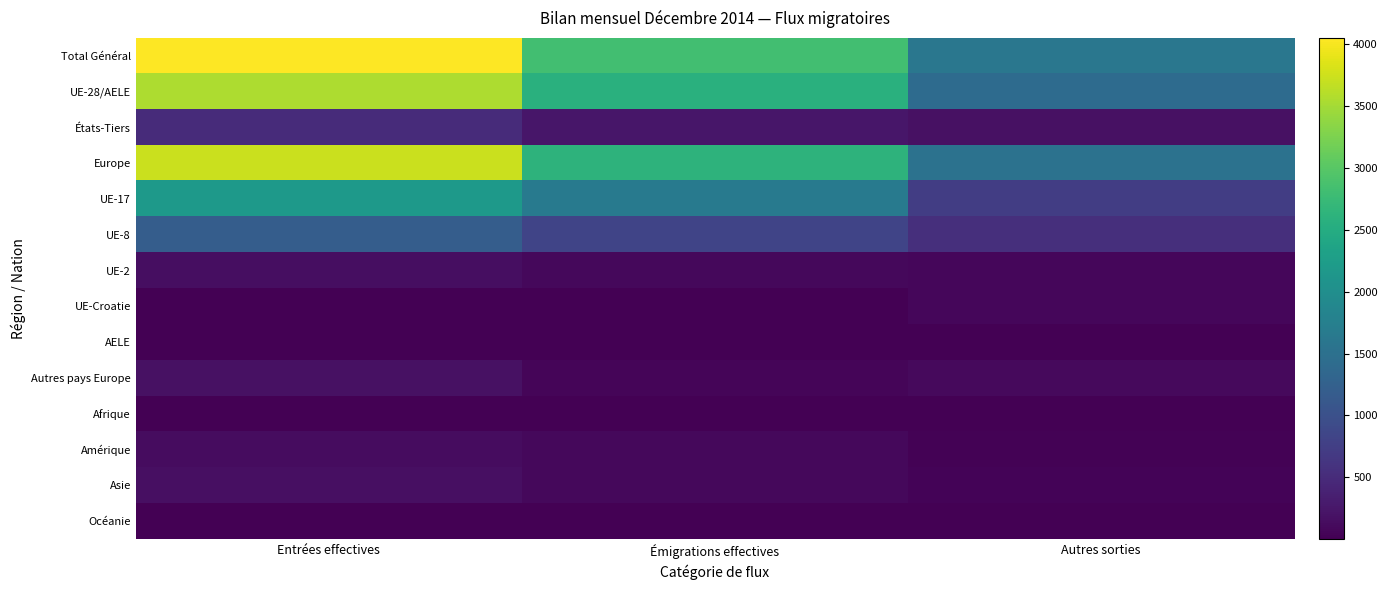

What is the difference between the highest and lowest values at Émigrations effectives?

2818